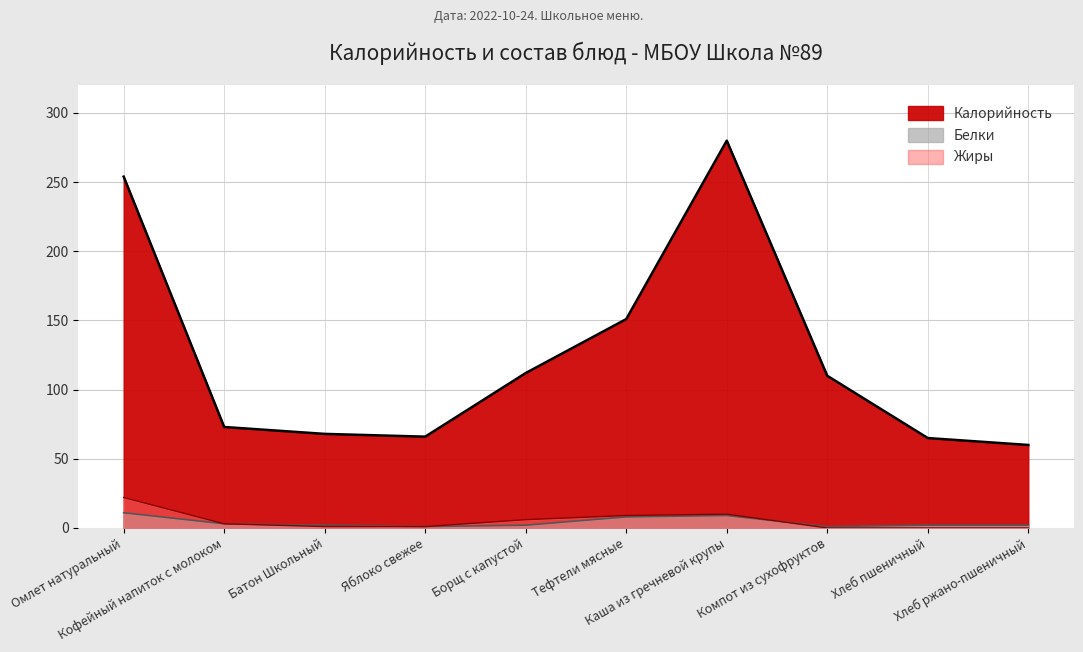

How many data points in Жиры are above 3?

4